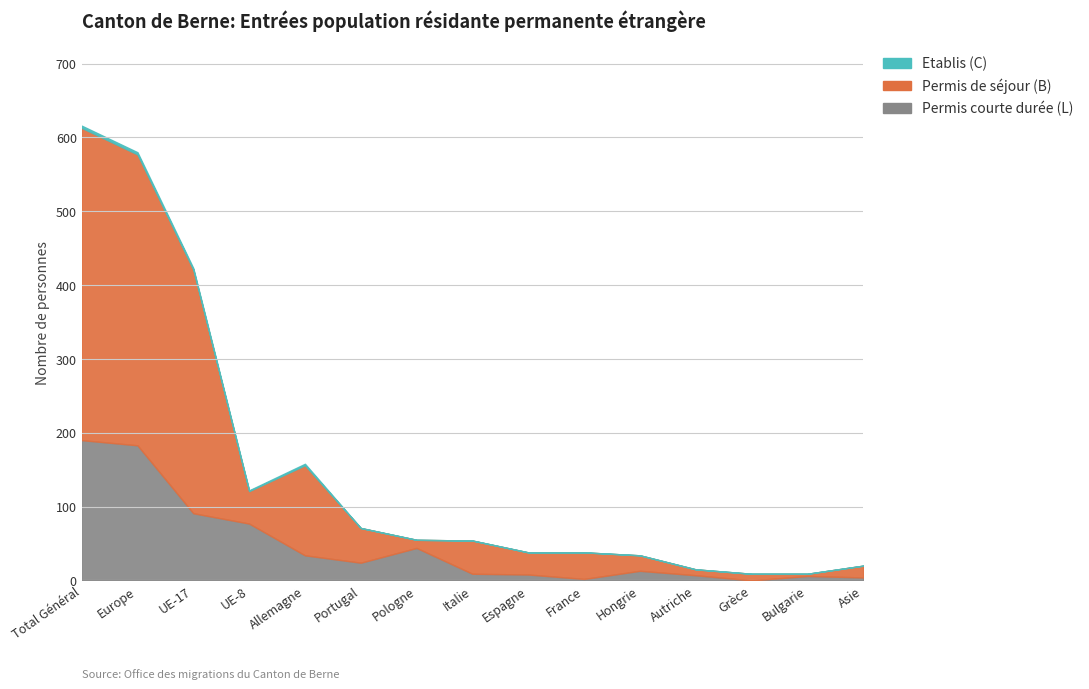

What is the label of the 9th point from the left?

Espagne